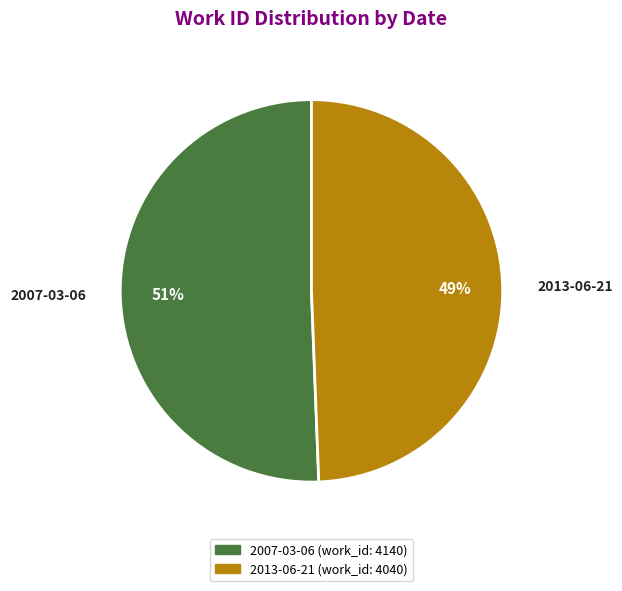

What is the smallest slice in the pie chart?

2013-06-21